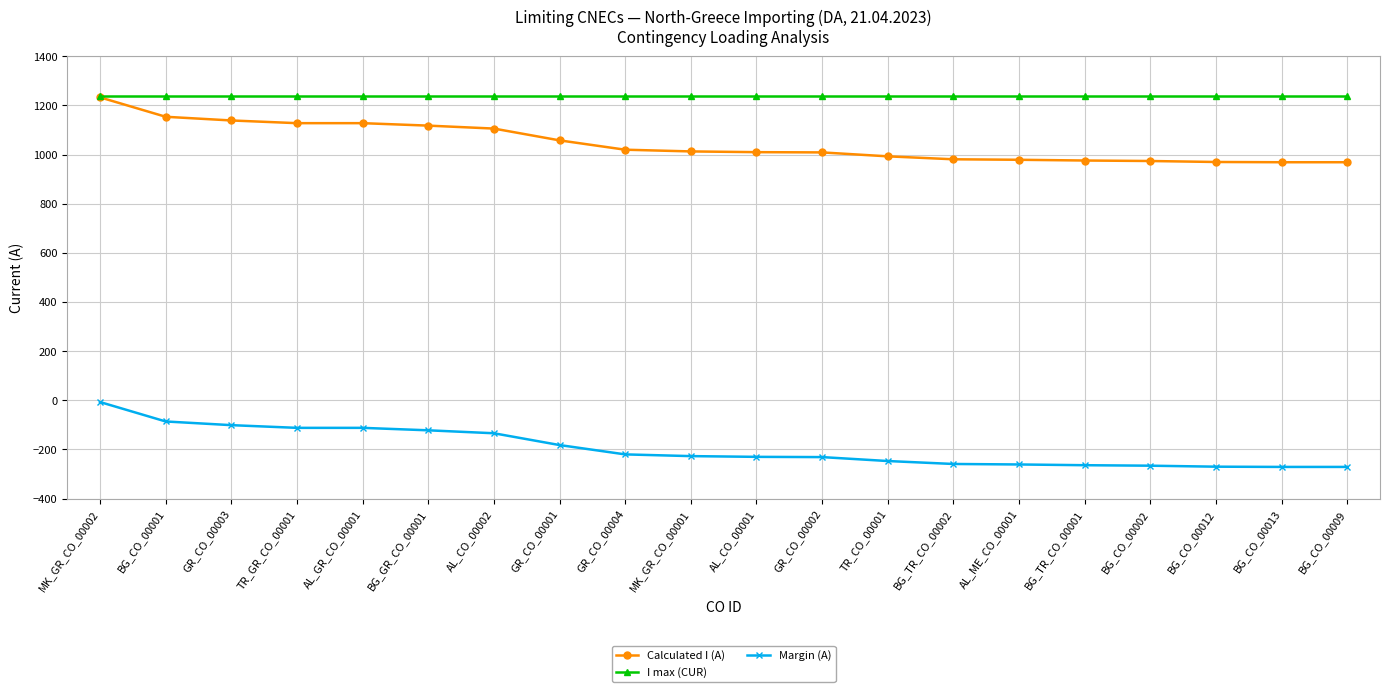

The value of I max (CUR) at AL_GR_CO_00001 is 1240. True or false?

True